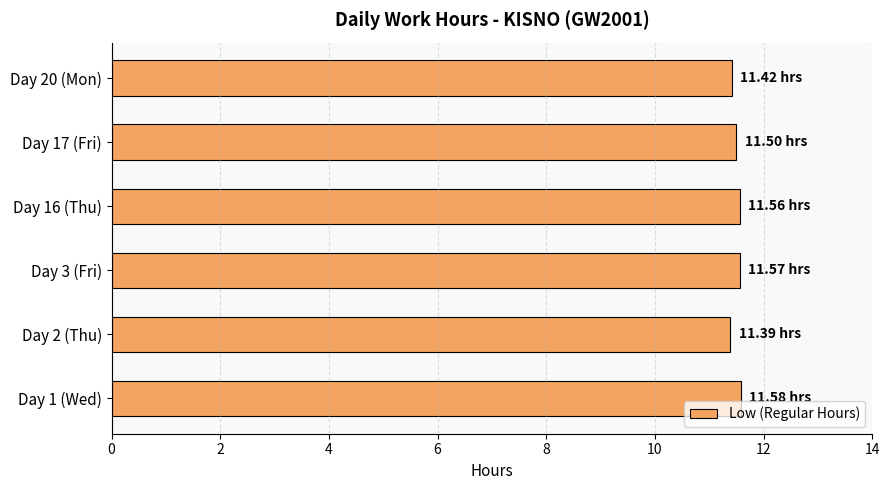

What is the average value?

11.5